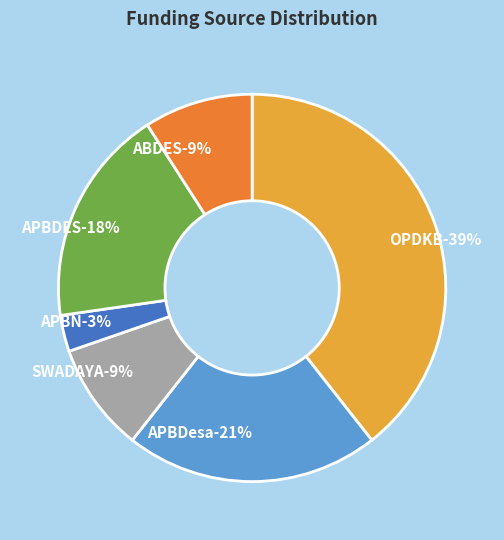

Combined, do SWADAYA and APBDesa account for over 50%?

No